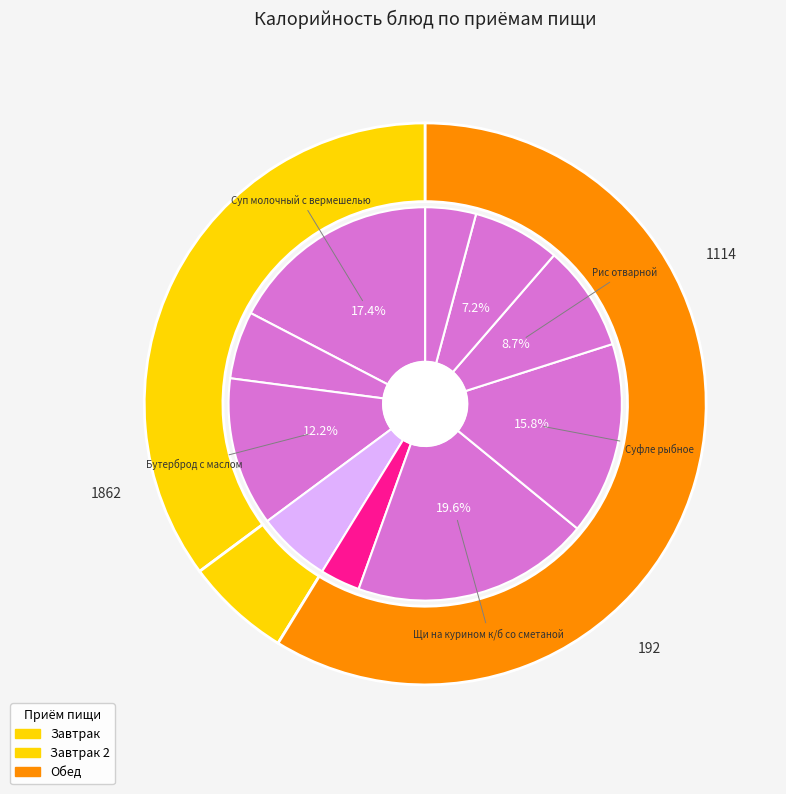

To the nearest percent, what percentage of the pie is Суфле рыбное?

16%